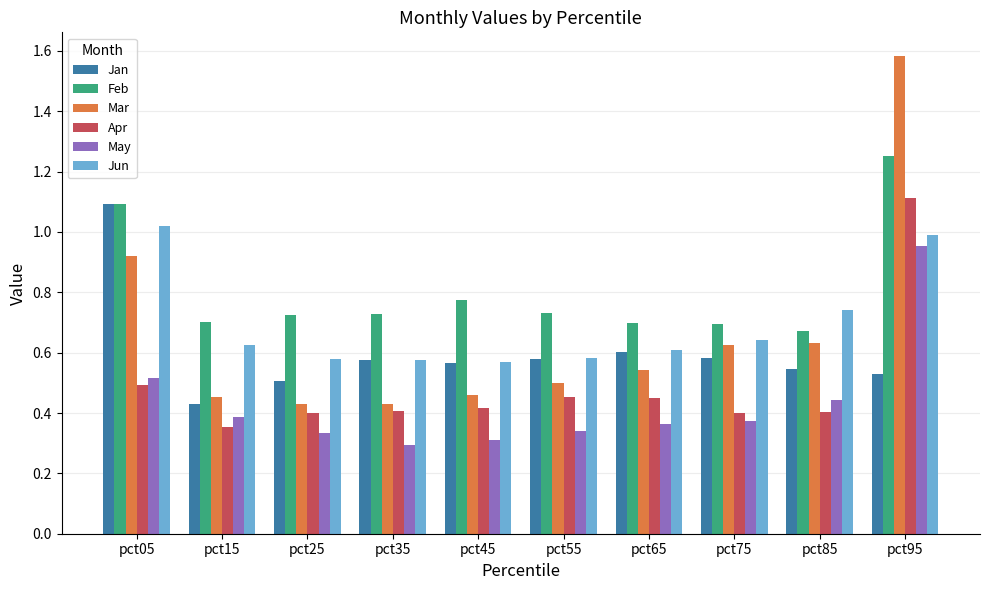

What is the difference between the maximum and minimum values in the Mar series?

1.2